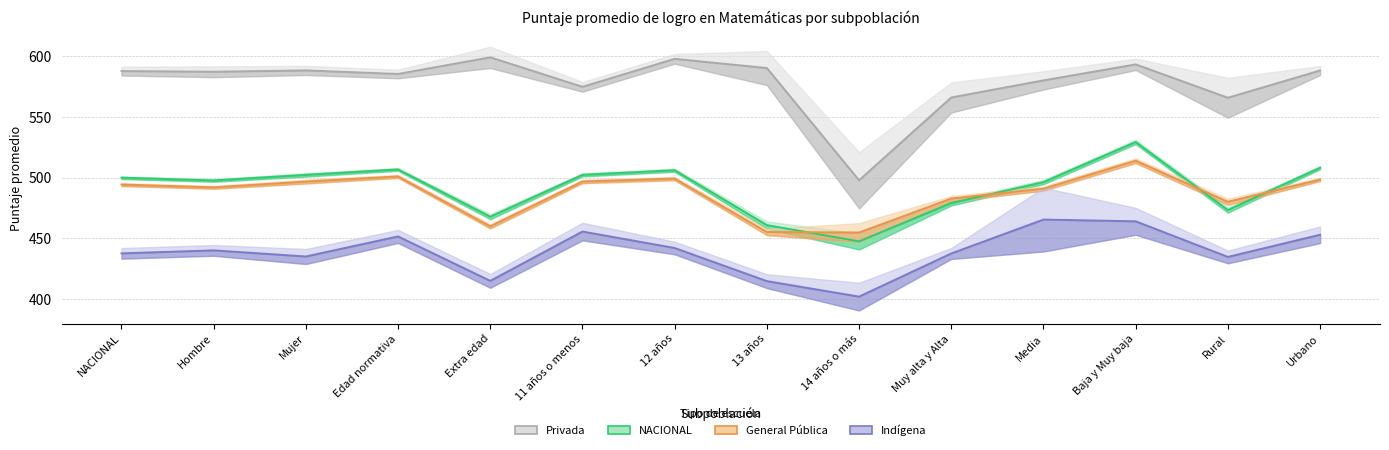

What is the label of the 7th point from the right?

13 años